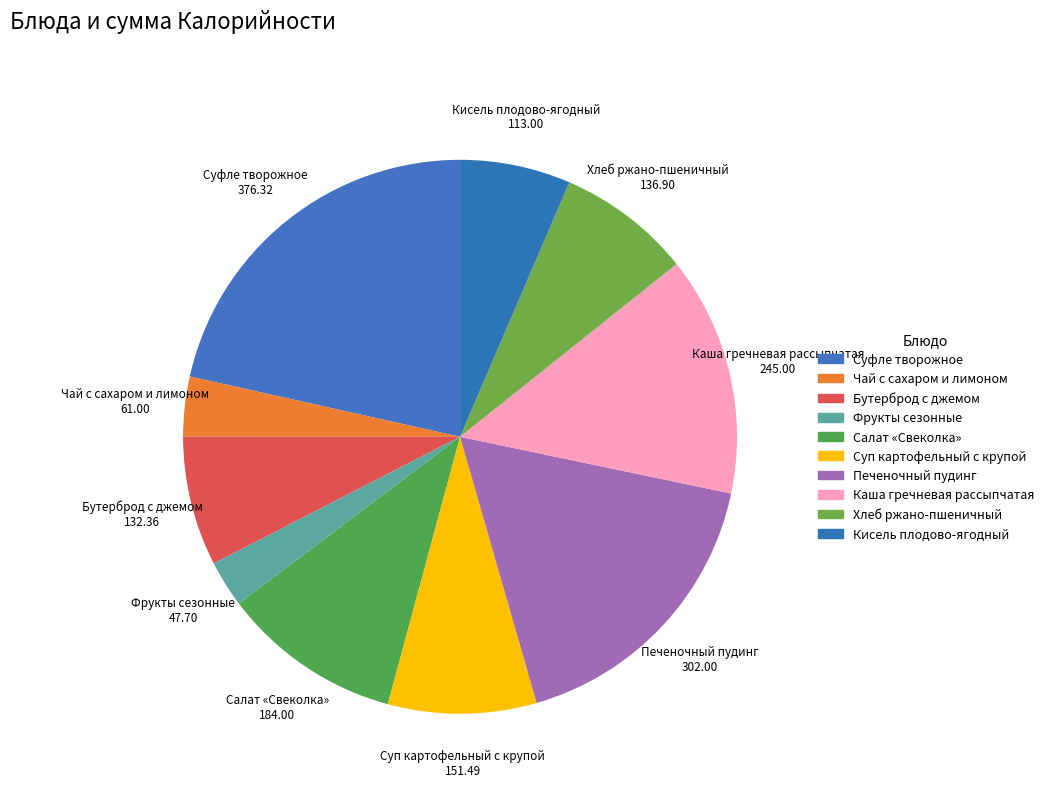

Is Чай с сахаром и лимоном the majority of the pie?

No